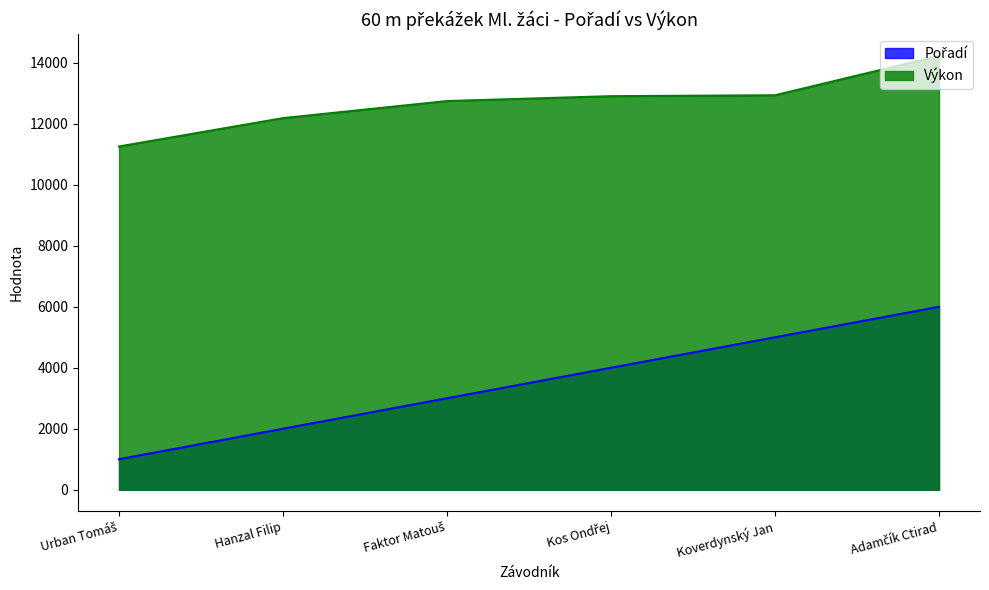

How many values in the Pořadí series exceed 4000?

2